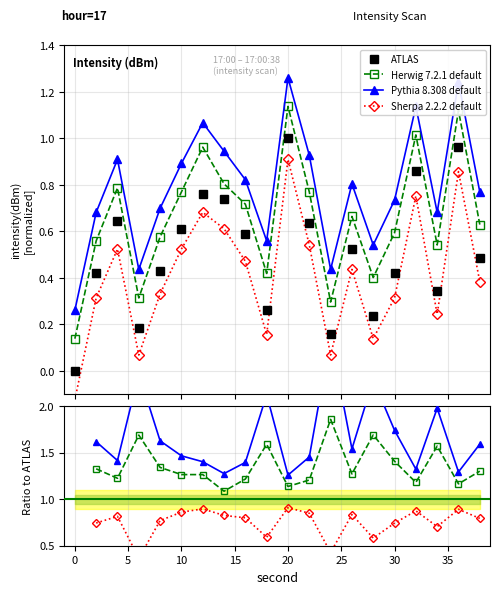

How many values in the ATLAS series exceed 0?

19